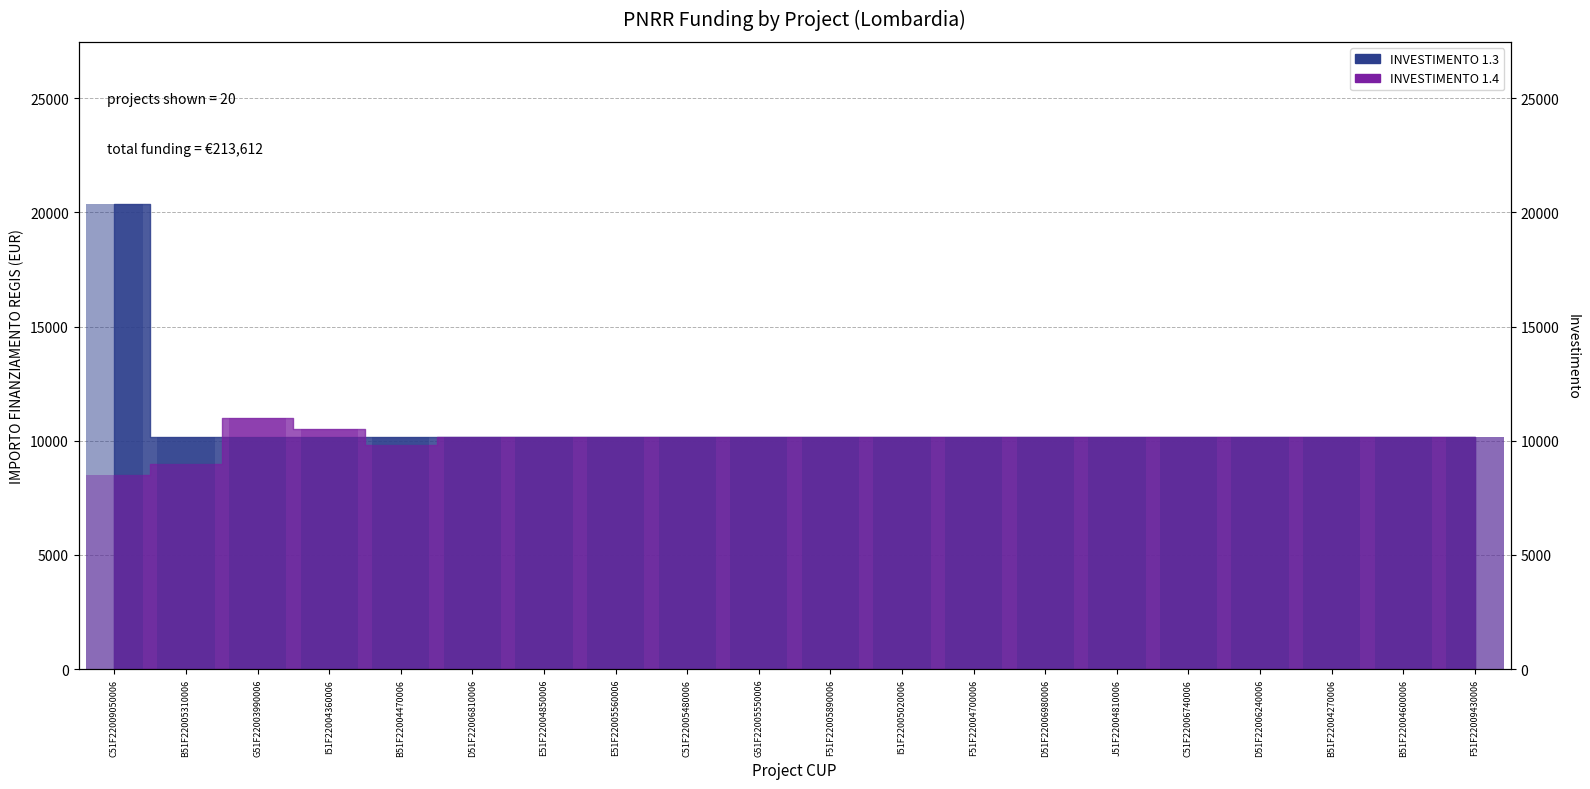

List the labels in order of INVESTIMENTO 1.4 value, smallest first.

C51F22009050006, B51F22005310006, B51F22004470006, D51F22006810006, E51F22004850006, E51F22005560006, C51F22005480006, G51F22005550006, F51F22005890006, I51F22005020006, F51F22004700006, D51F22006980006, J51F22004810006, C51F22006740006, D51F22006240006, B51F22004270006, B51F22004600006, F51F22009430006, I51F22004360006, G51F22003990006